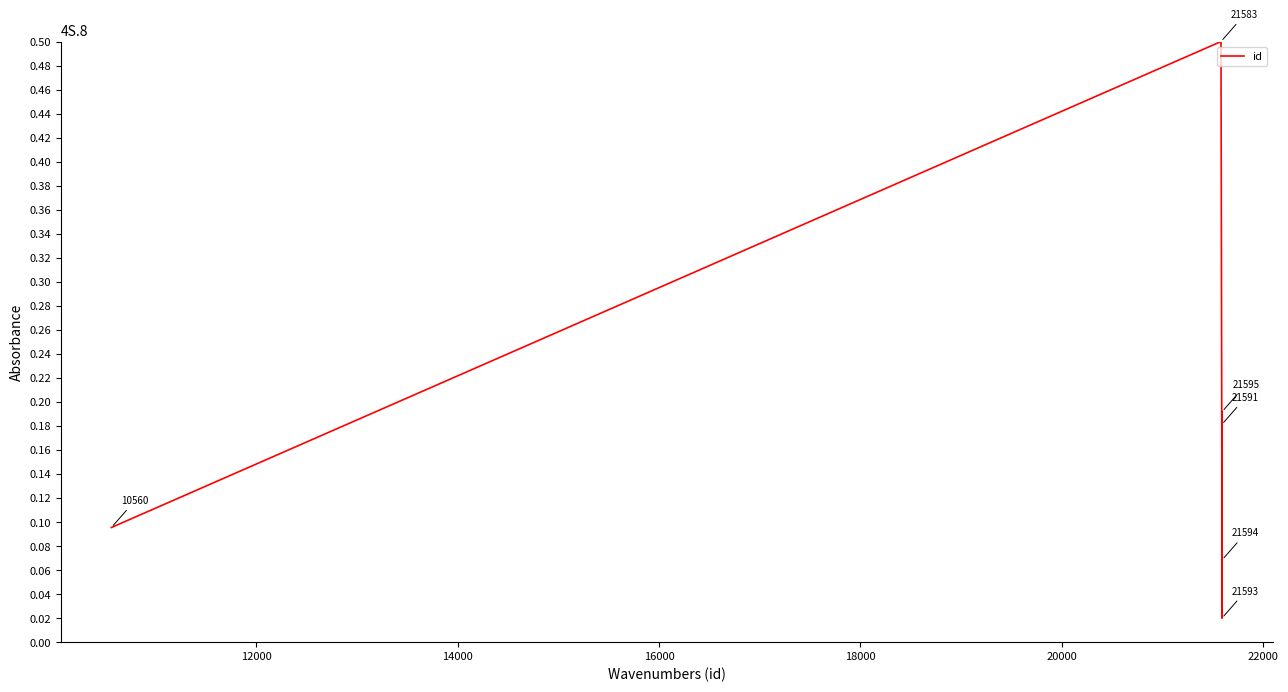

What is the maximum value shown in the chart?

0.5